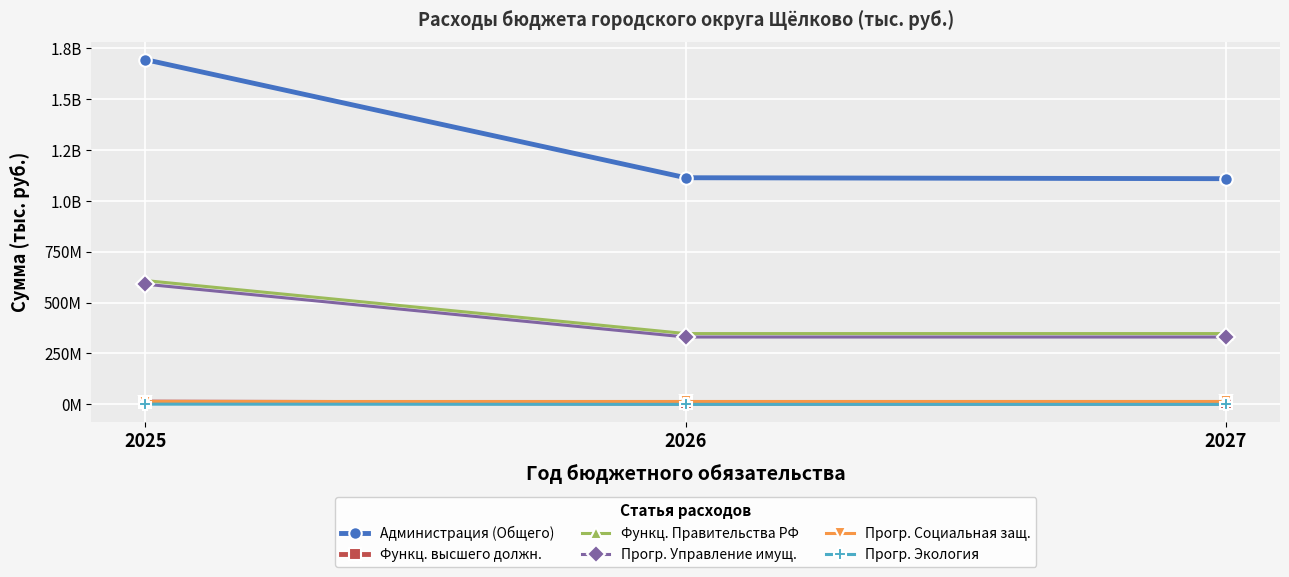

What are all the series names shown in the legend?

Администрация (Общего), Функц. высшего должн., Функц. Правительства РФ, Прогр. Управление имущ., Прогр. Социальная защ., Прогр. Экология